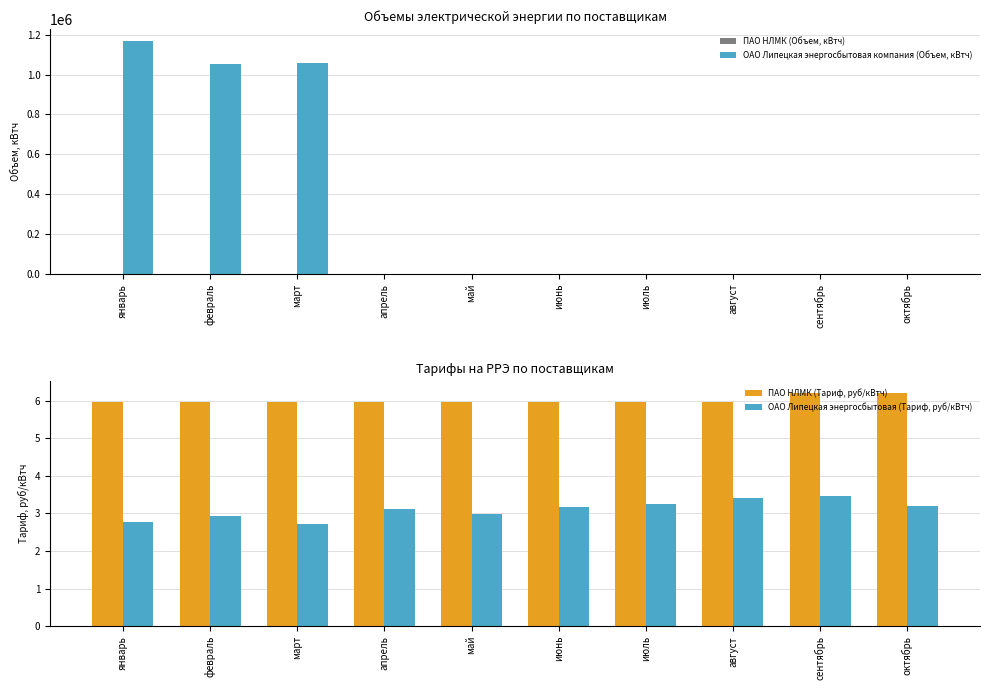

Which series has the largest total across all categories?

ОАО Липецкая энергосбытовая компания (Объем, кВтч)